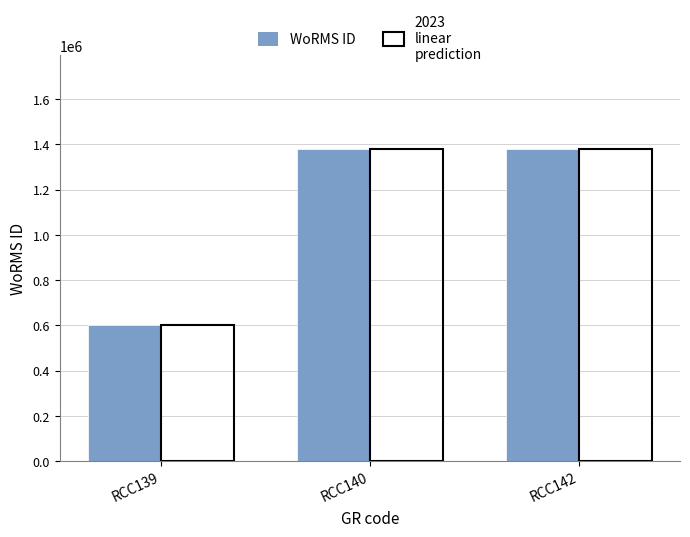

What is the total value across all series at RCC140?

2760804